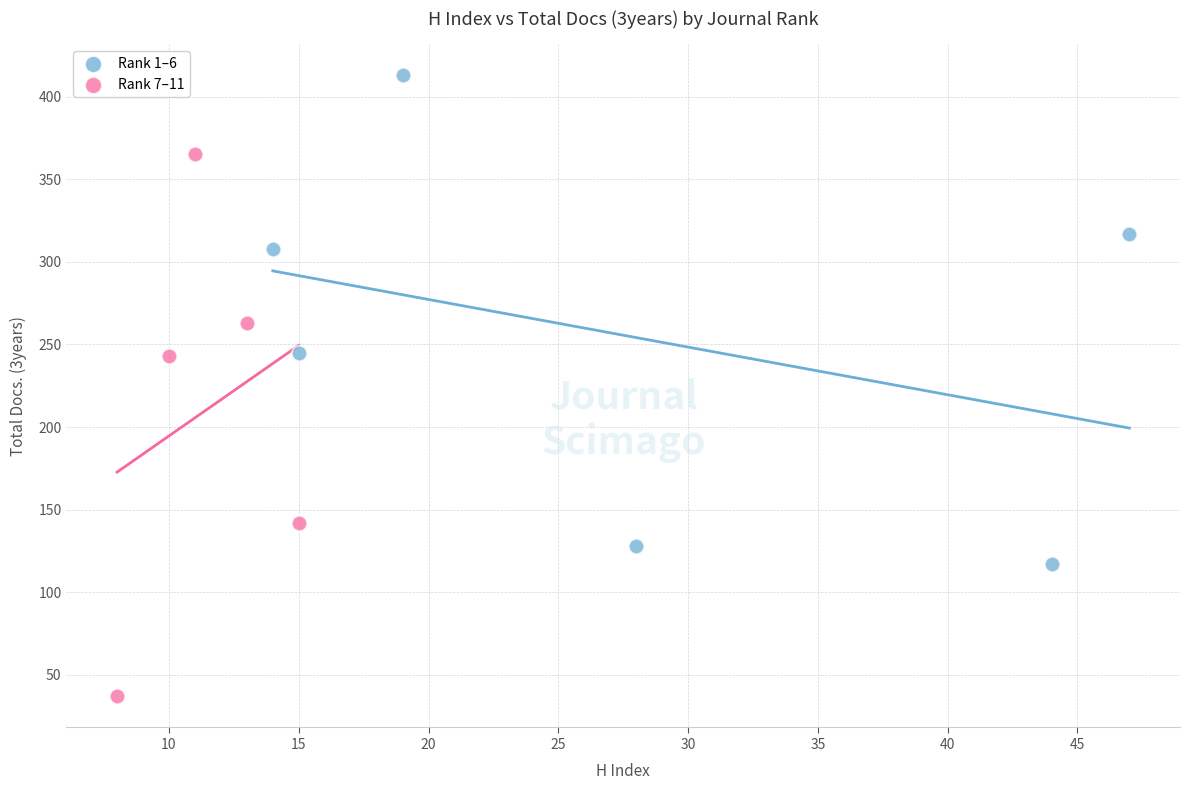

Which series has the largest Y range (max minus min)?

Rank 7–11